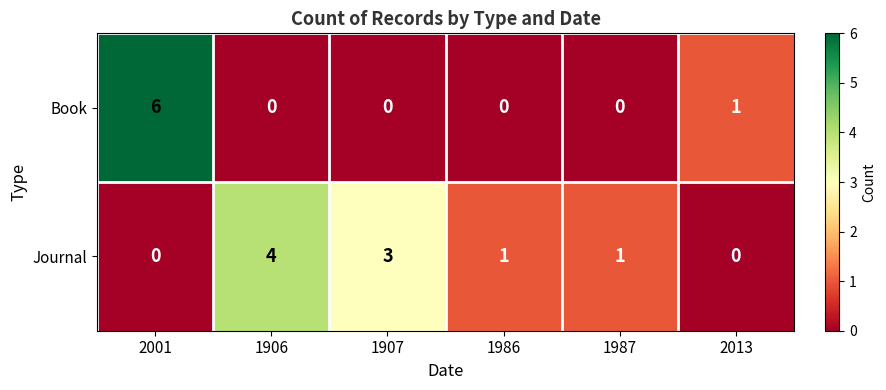

The Journal series shows 6 at 1906. True or false?

False